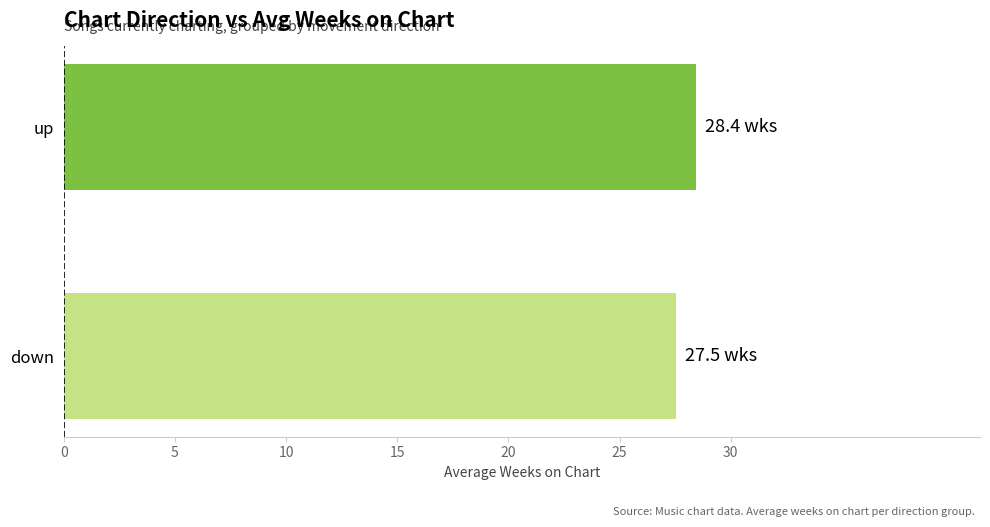

True or false: the data shows 28.4 at up.

True